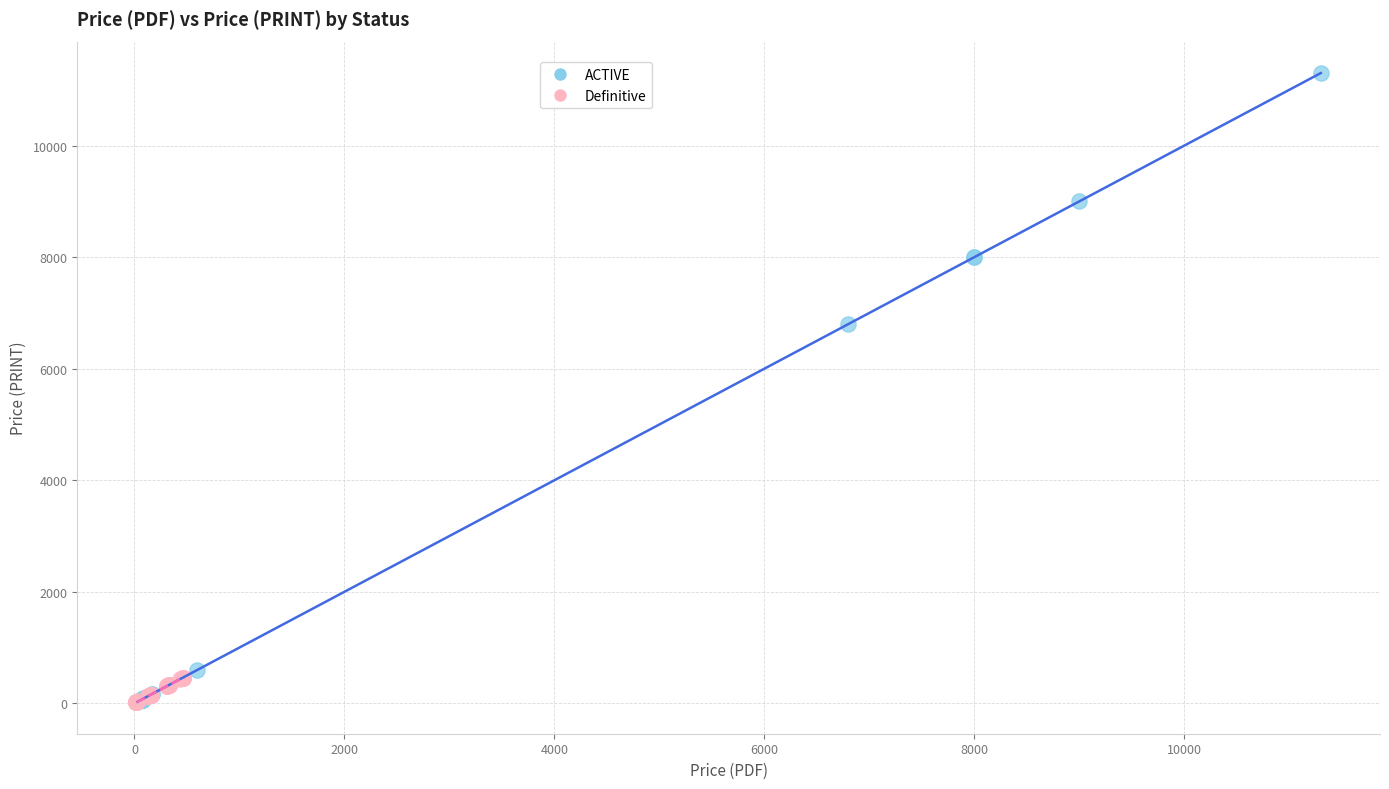

Which series has the widest spread of Y values?

ACTIVE